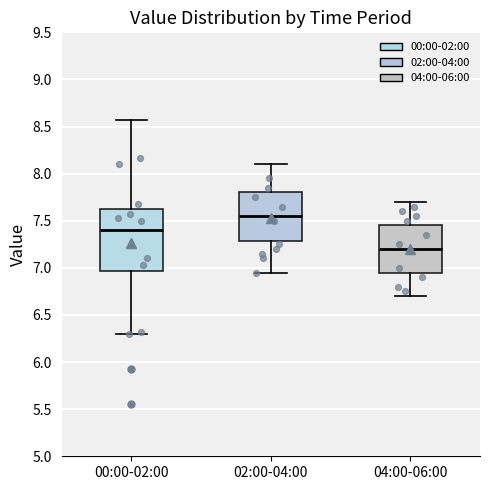

Which box has the highest median line?

02:00-04:00